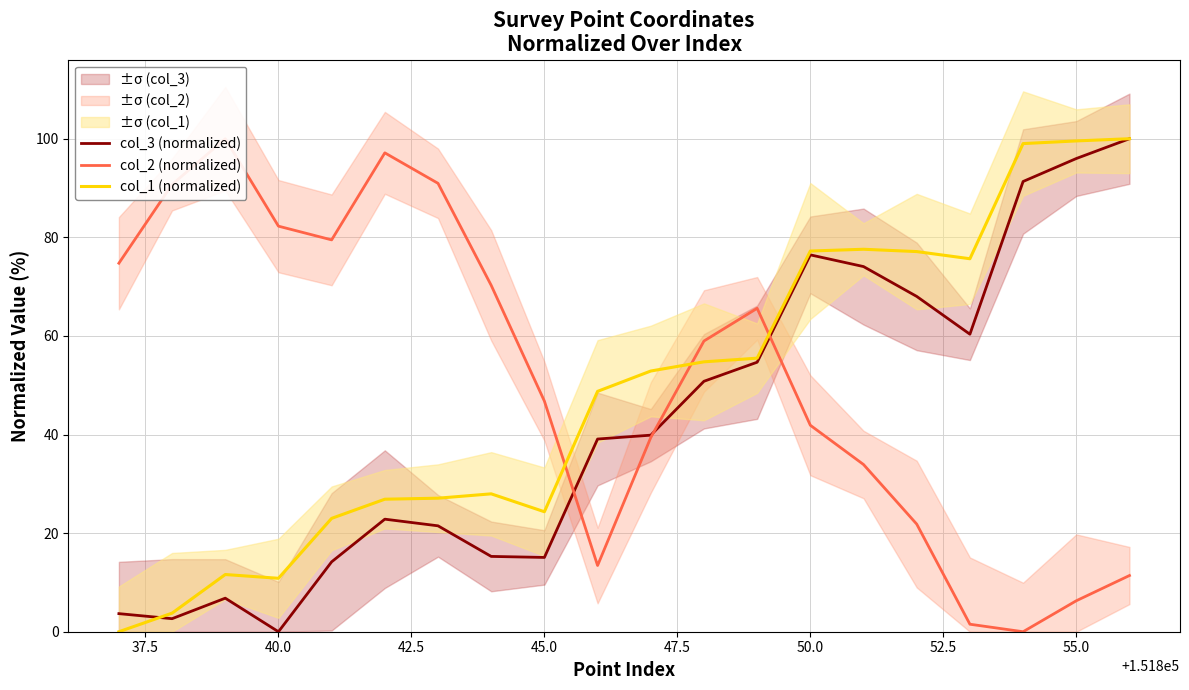

Does the chart have visible grid lines?

Yes